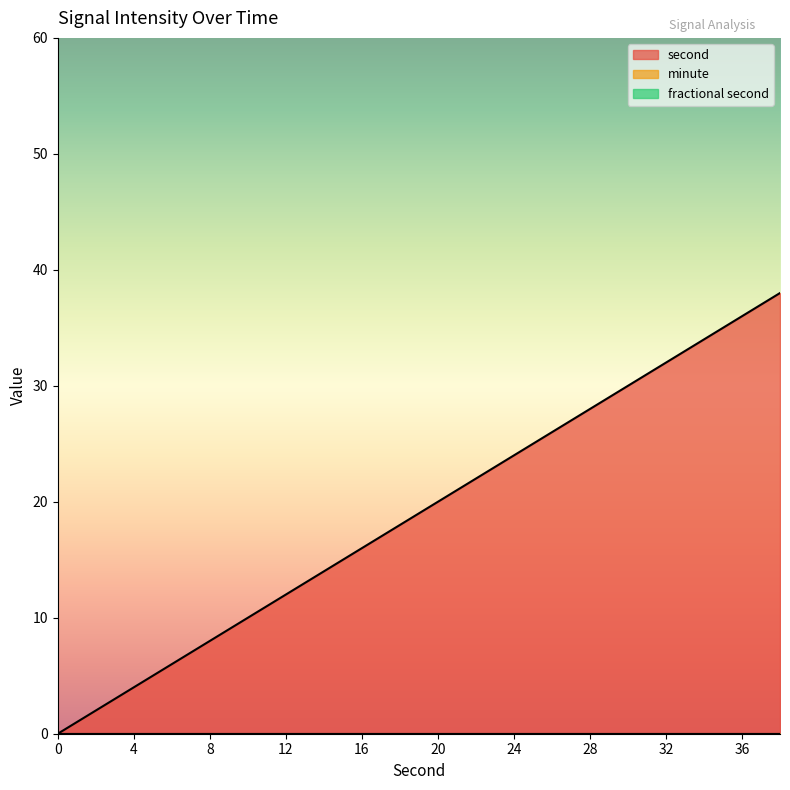

Which series changed the most between 12 and 24?

second